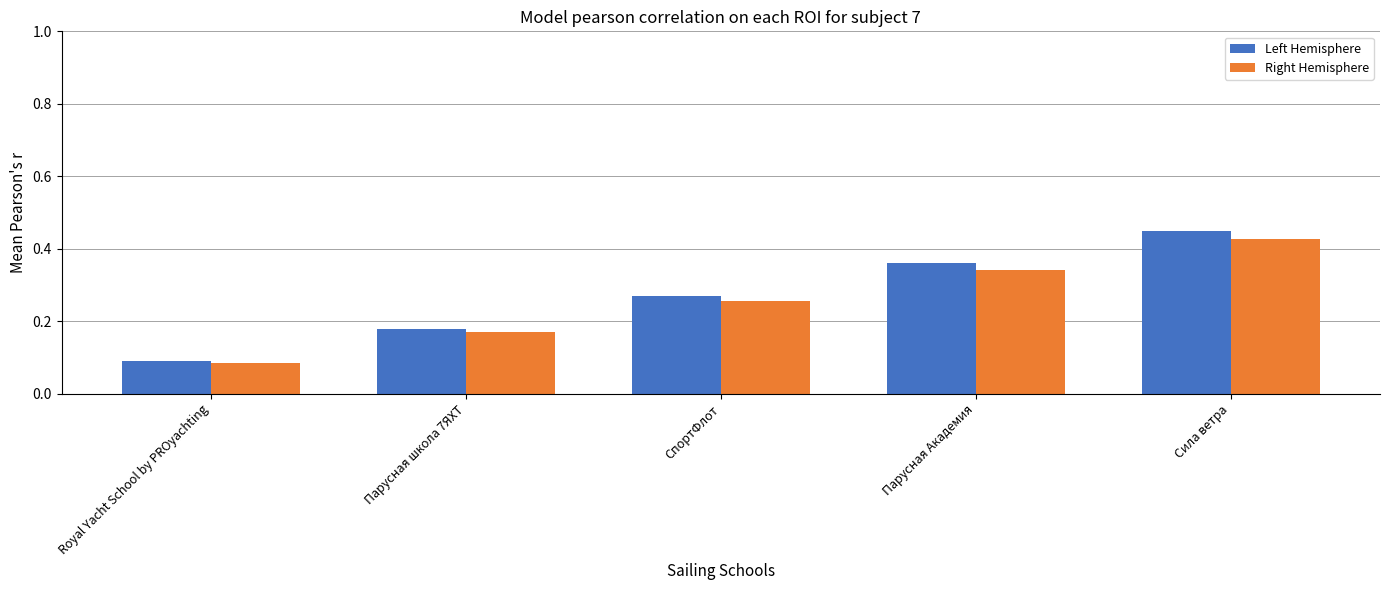

At how many categories does at least one series exceed 0?

5